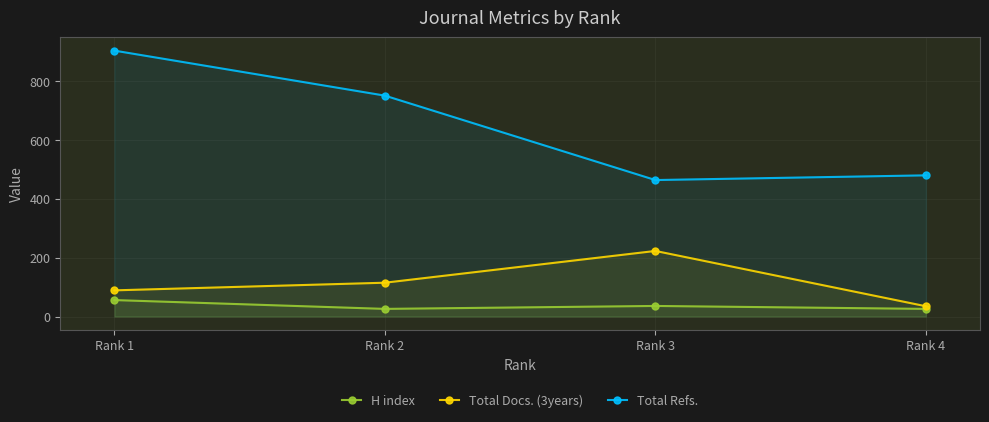

What value does the Total Docs. (3years) series have at Rank 3?

223